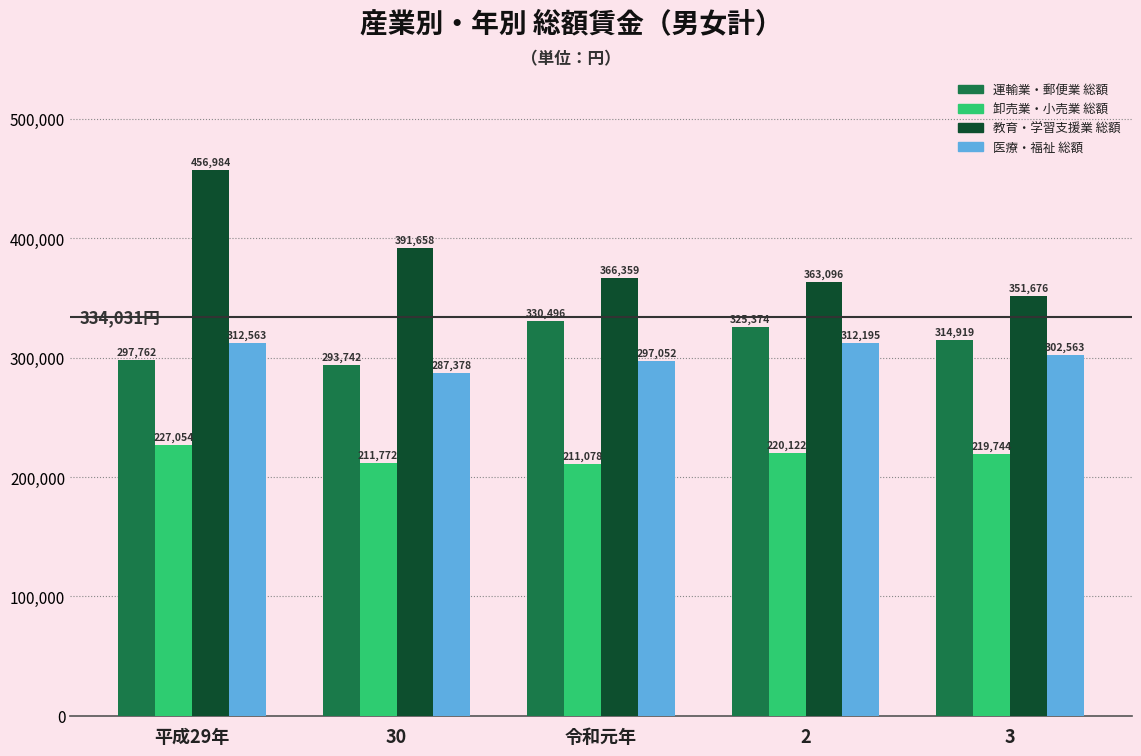

What is the average value of the 教育・学習支援業 総額 series?

385955